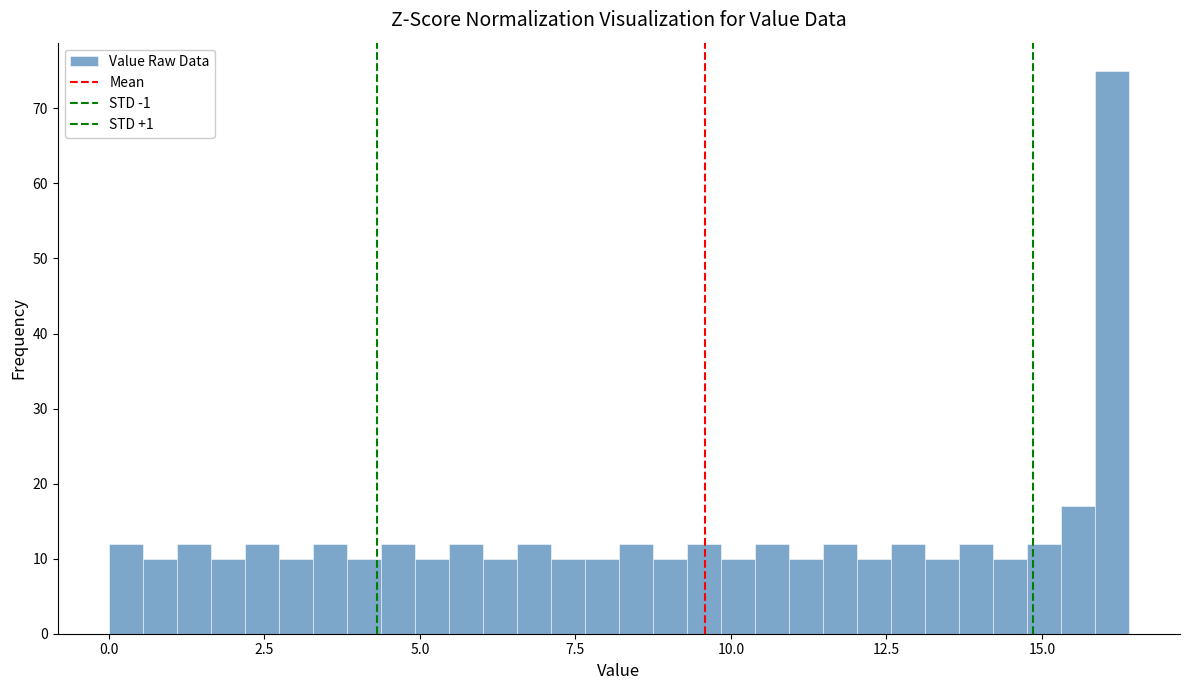

Read against the x-axis, roughly where is the centre of the tallest bar?

16.0